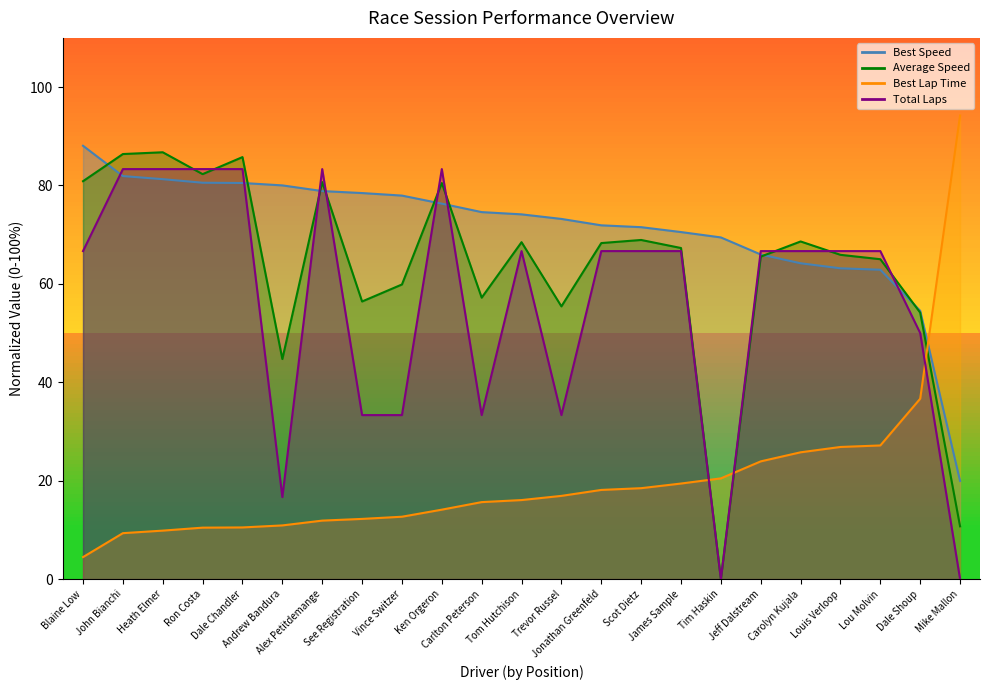

Between Vince Switzer and Ron Costa, which is larger?

Ron Costa